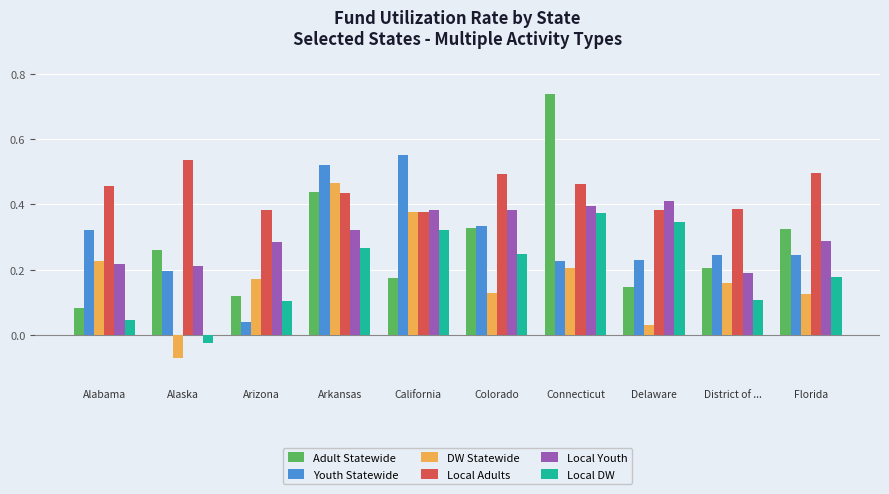

What are all the series names shown in the legend?

Adult Statewide, Youth Statewide, DW Statewide, Local Adults, Local Youth, Local DW